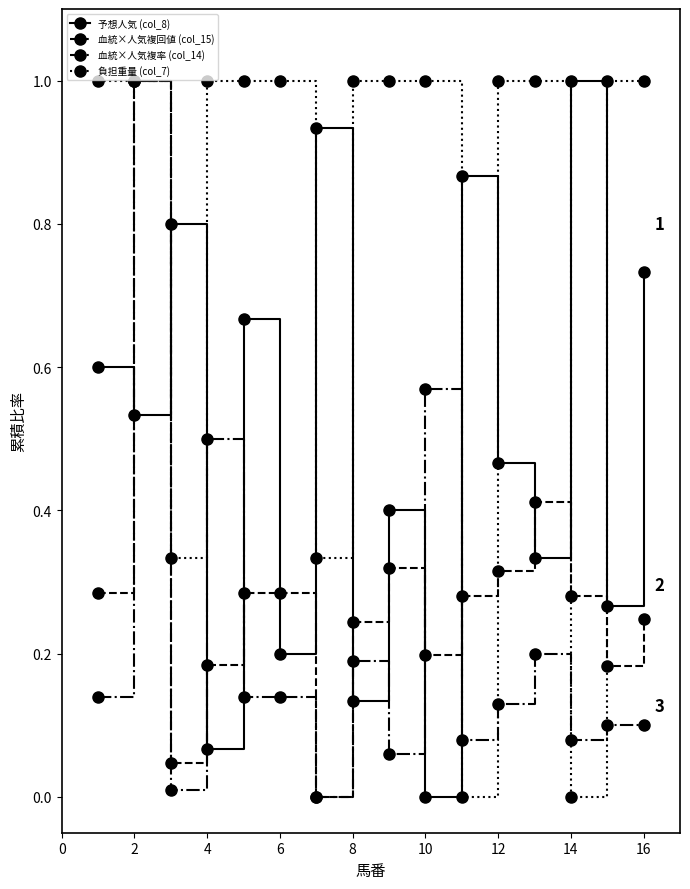

What is the value of the 血統×人気複回値 (col_15) point at the 13th from the left?

0.4